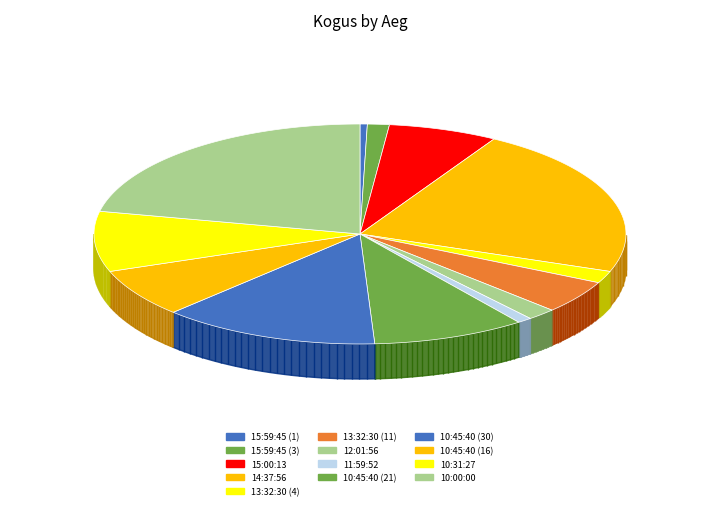

Which has a higher value, 10:45:40 (30) or 12:01:56?

10:45:40 (30)